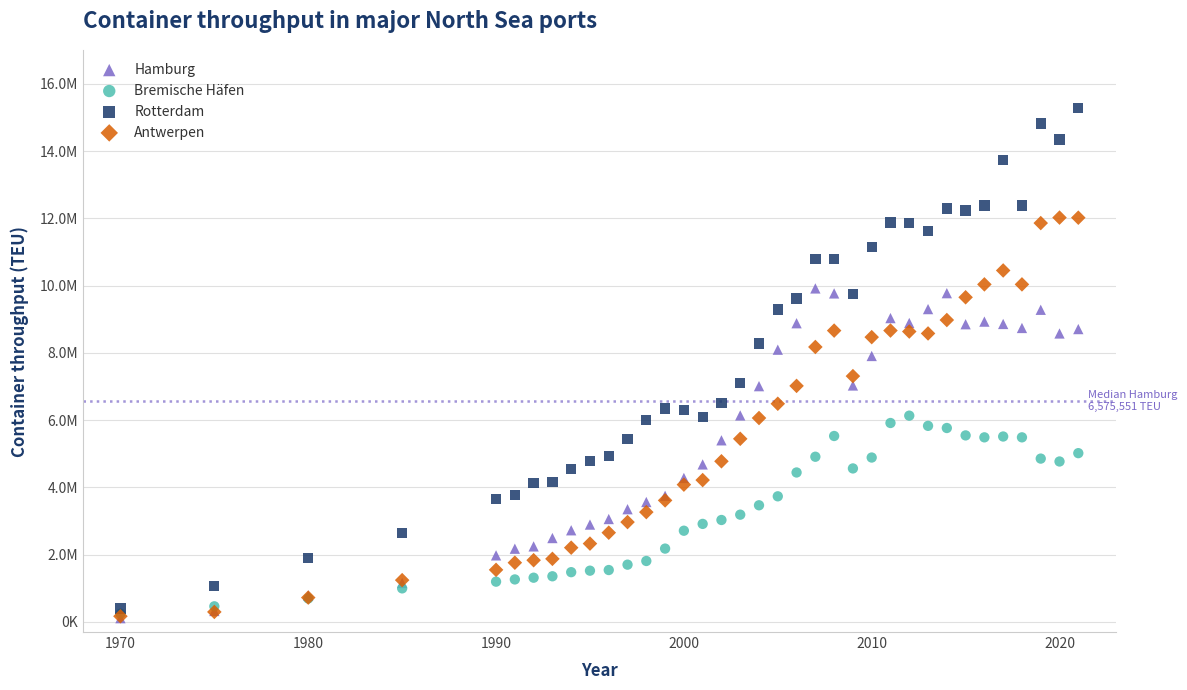

Which series reaches the maximum Y coordinate?

Rotterdam